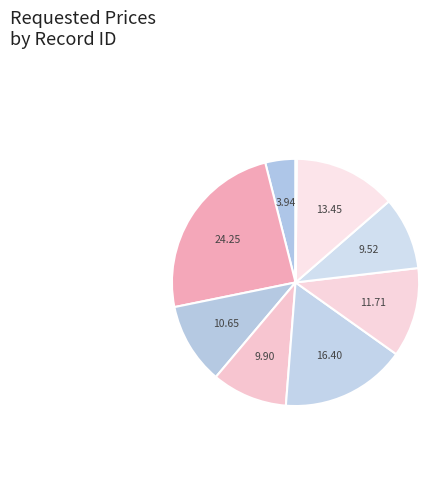

How many segments does this pie chart have?

9